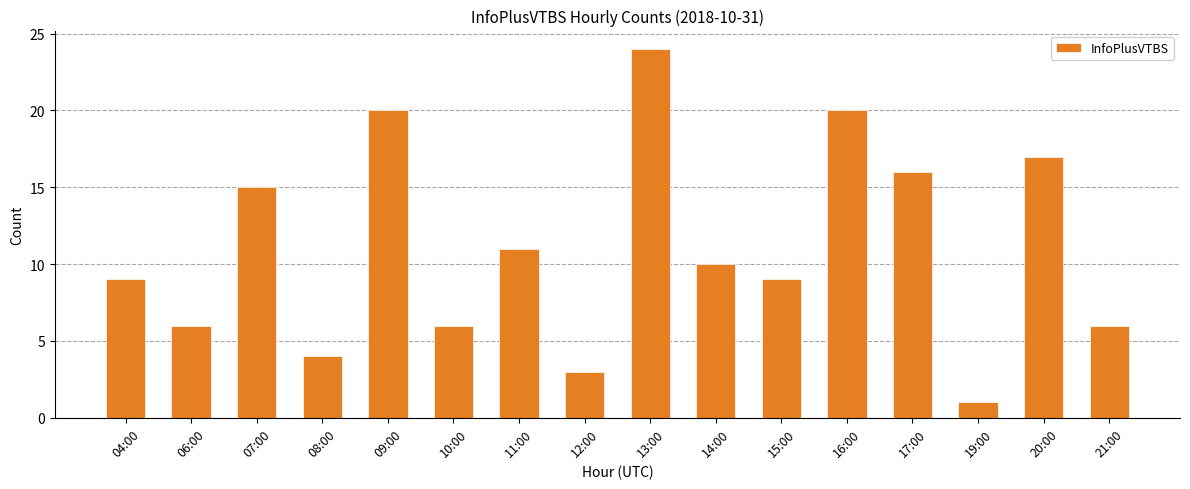

What is the difference between the values at 19:00 and 04:00?

8